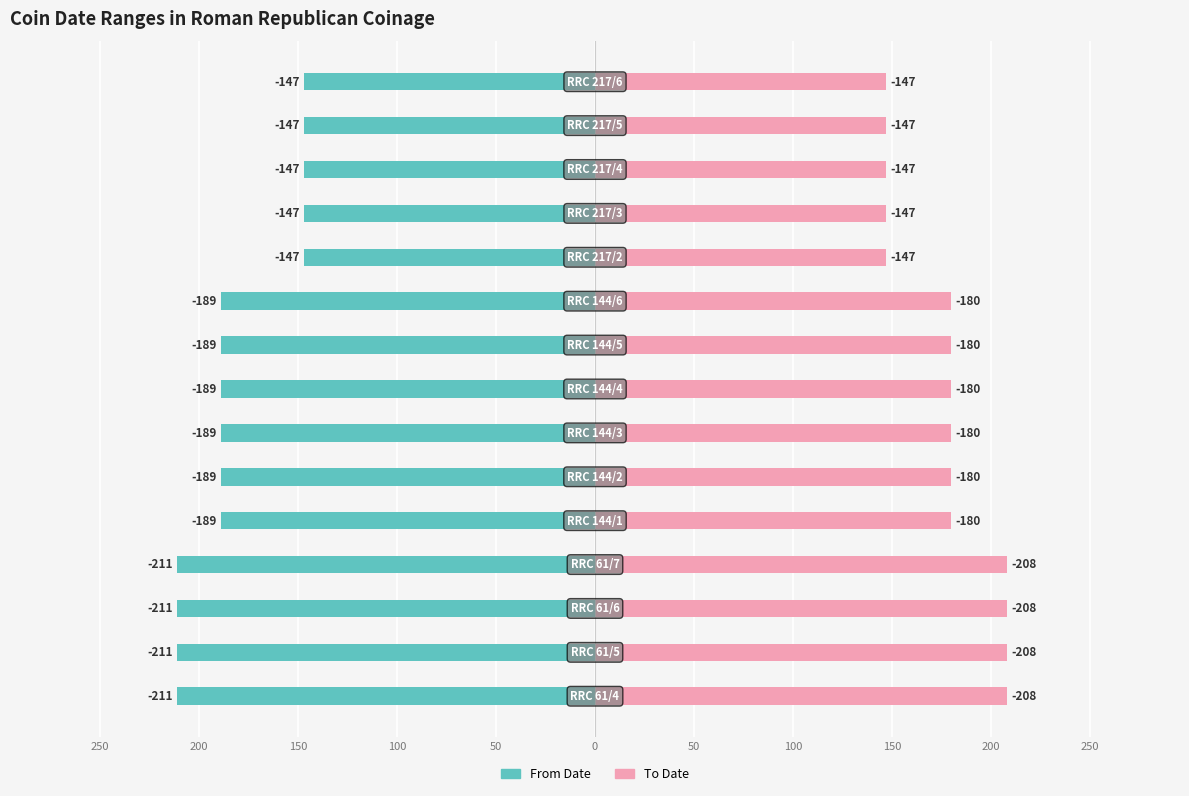

What is the maximum value shown in the chart?

211